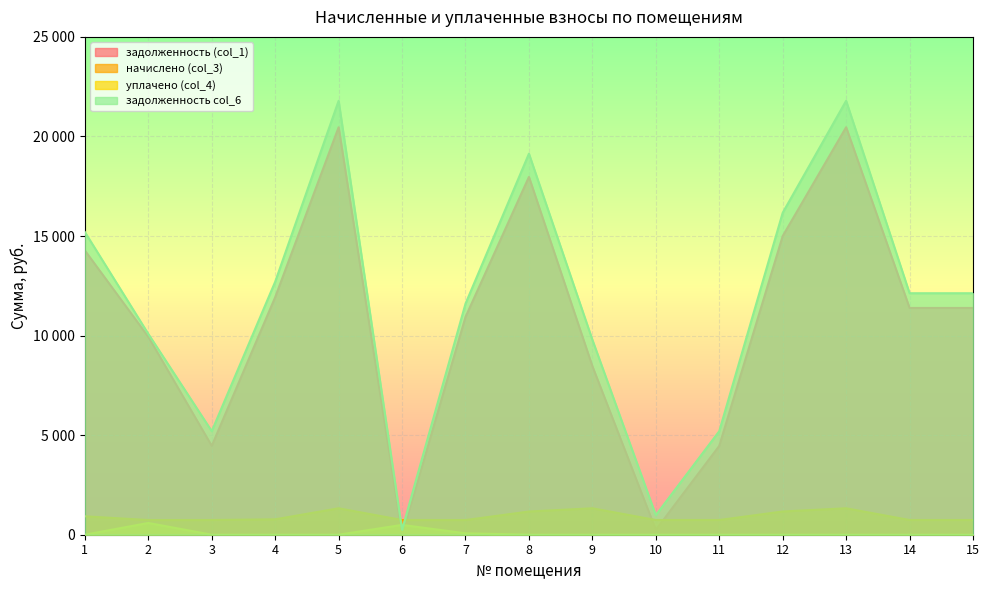

What is the sum of all задолженность (col_1) values?

161369.3